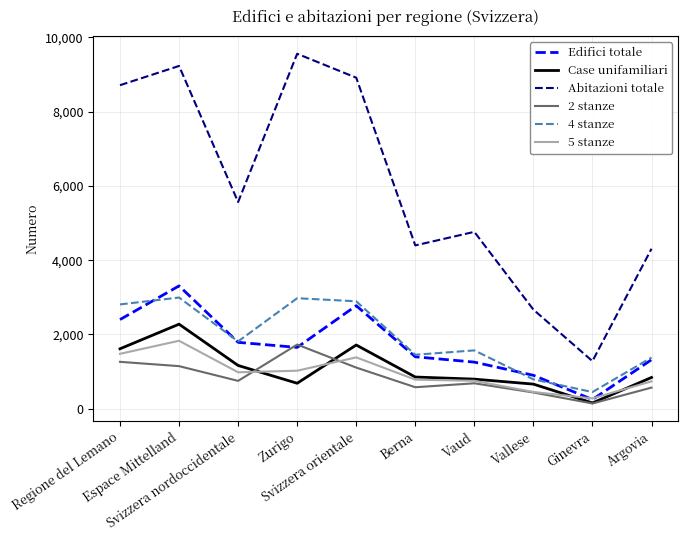

True or false: Case unifamiliari has more than 1 points higher than both neighbors.

True